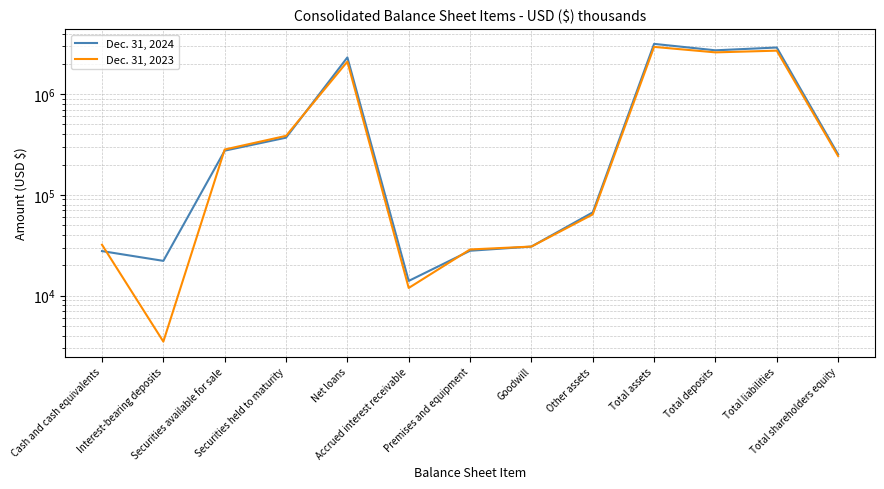

What is the label of the 11th point from the right?

Securities available for sale